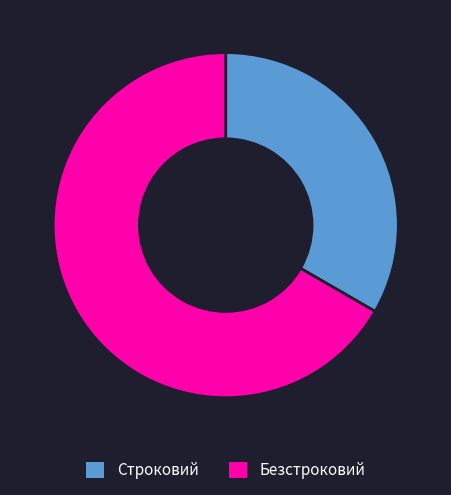

Is it true that Безстроковий is 67% of the pie?

True